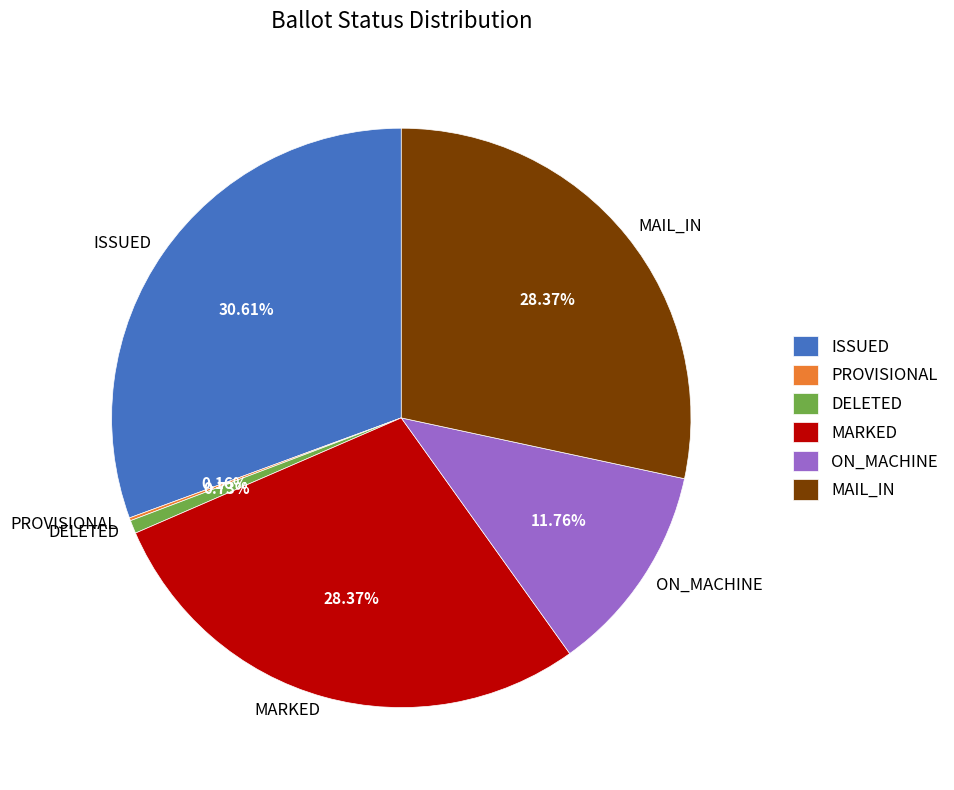

Is the sum of DELETED and ON_MACHINE greater than half?

No